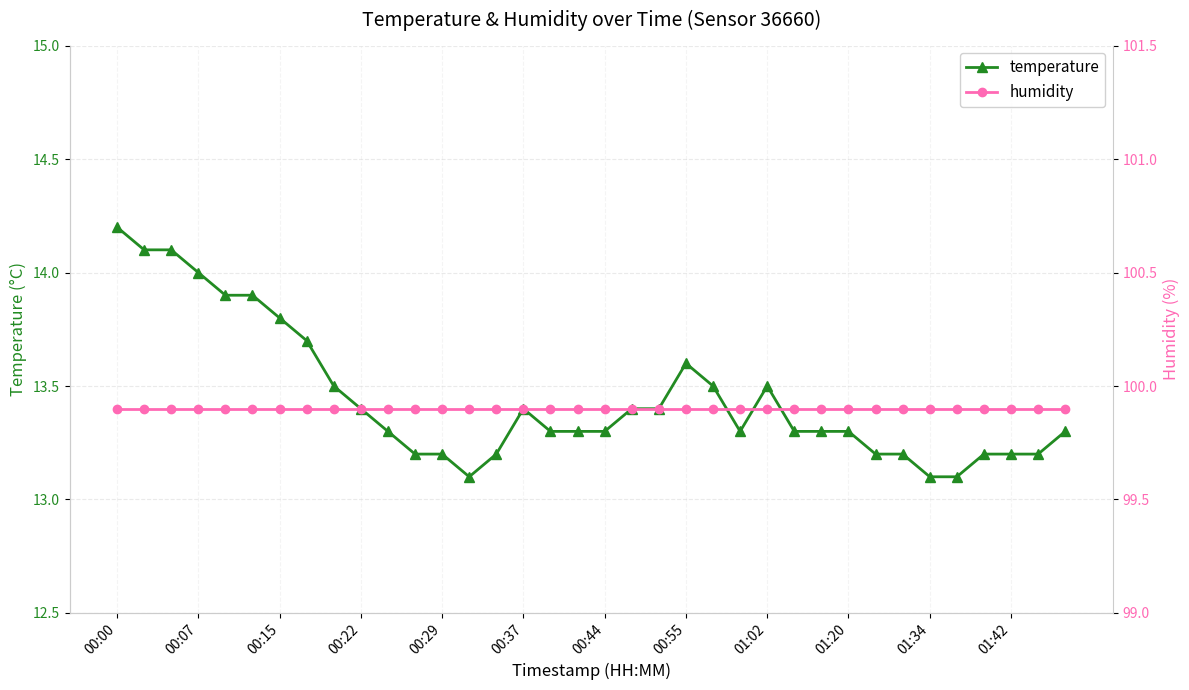

Which series has the largest range (max minus min)?

temperature